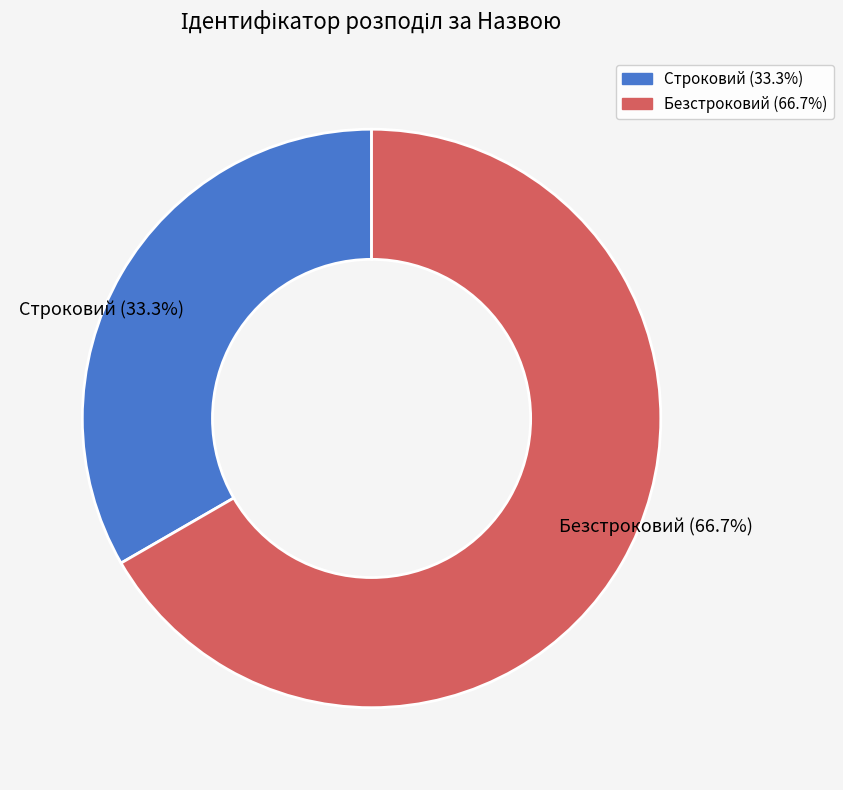

How many segments does this pie chart have?

2